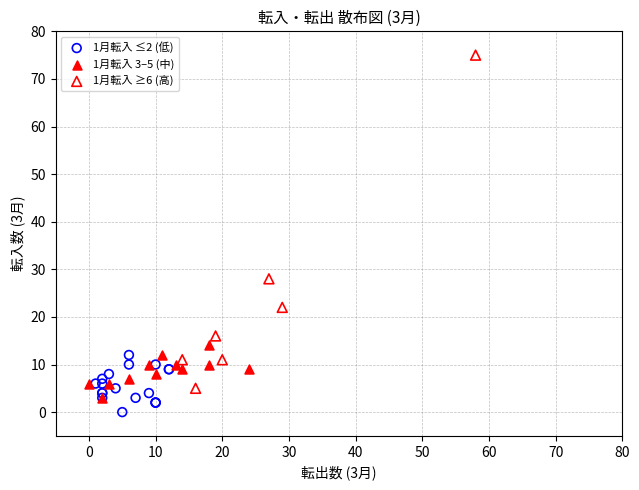

Which series has the widest spread of Y values?

1月転入 ≥6 (高)